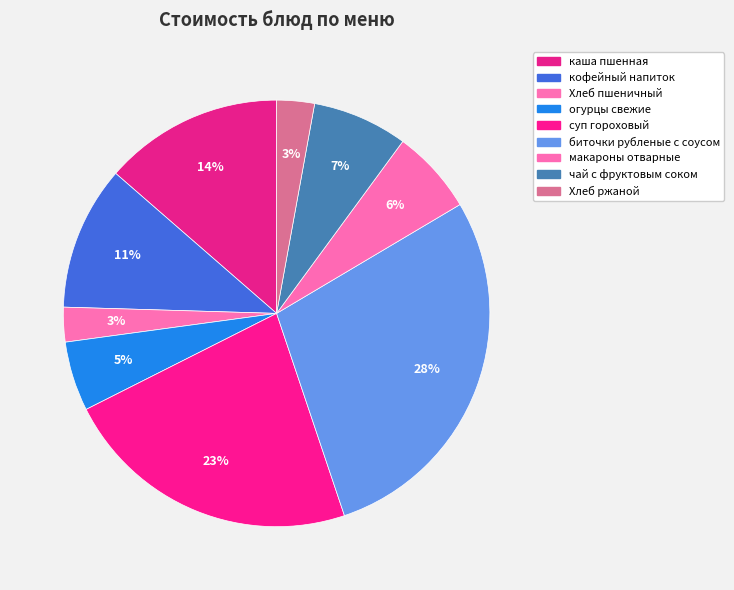

Which slice is the smallest?

Хлеб пшеничный